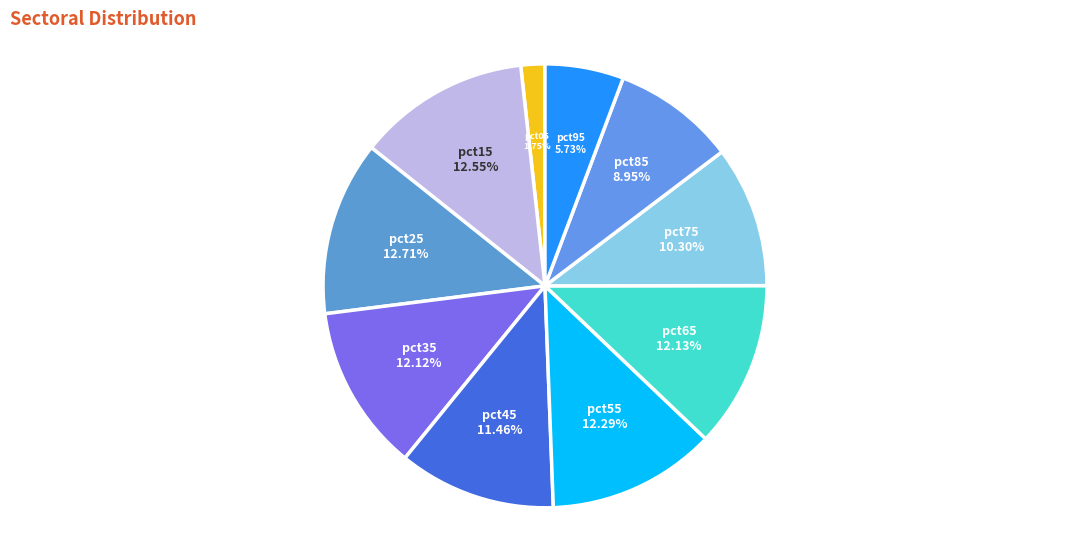

The pct25 slice represents 18% of the pie. True or false?

False